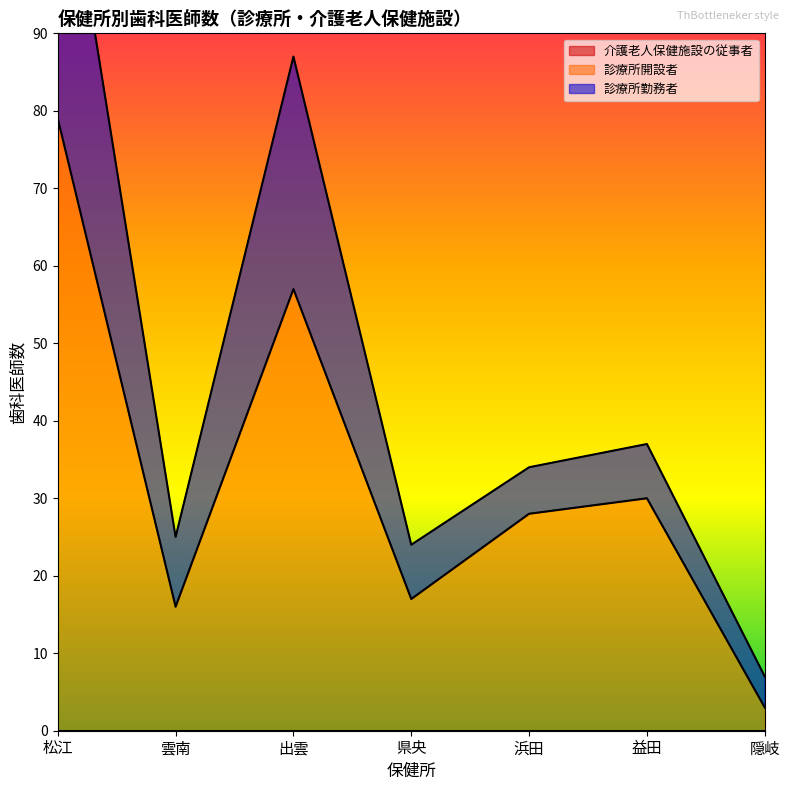

What is the lowest value of the 診療所開設者 series?

3